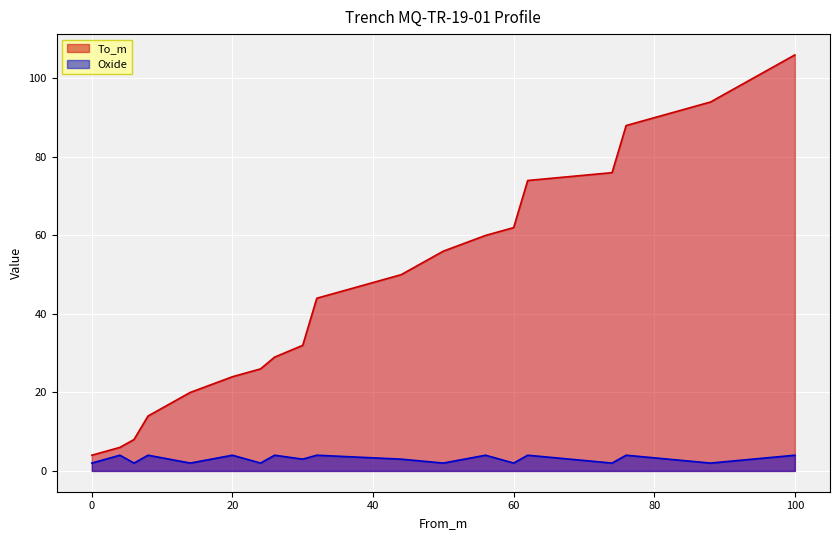

At which category does Oxide reach its first local peak?

4